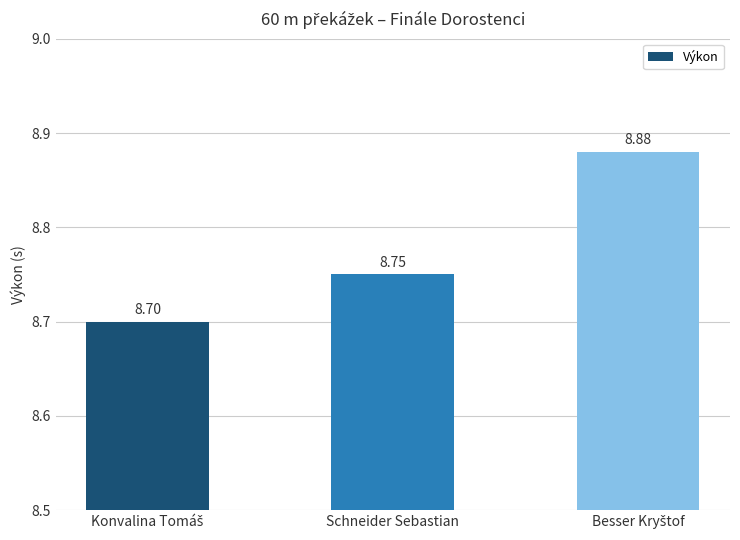

What is the average value?

8.8